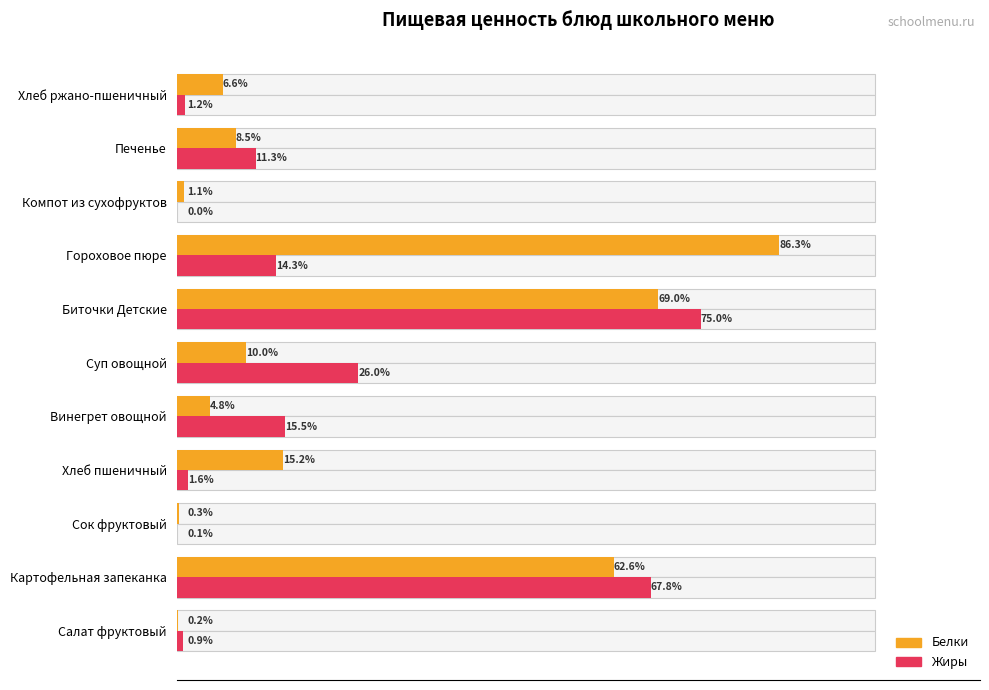

What are all the series names shown in the legend?

Белки, Жиры